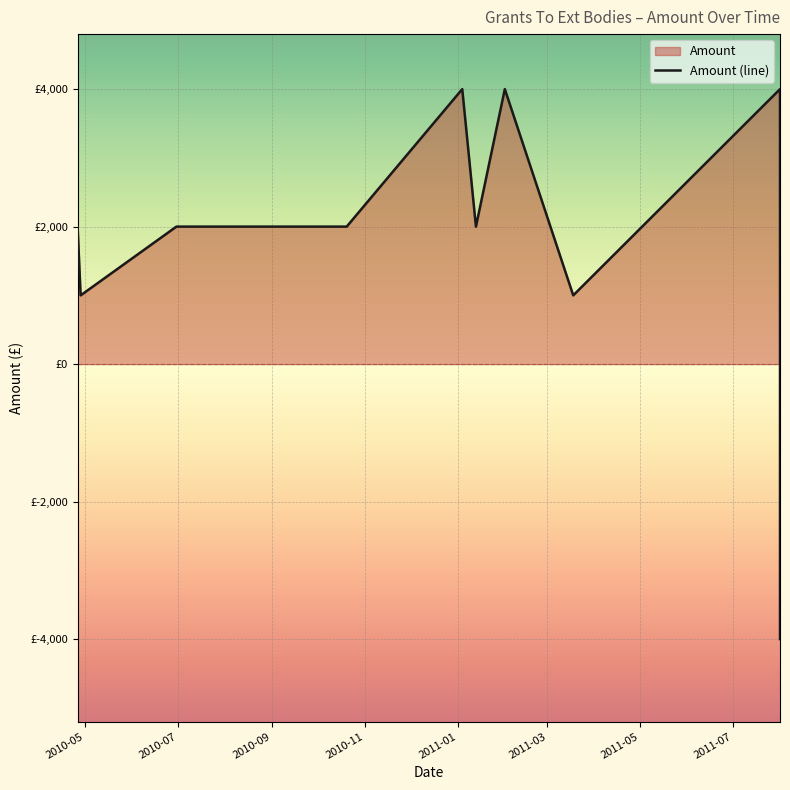

How many categories are shown in the chart?

15